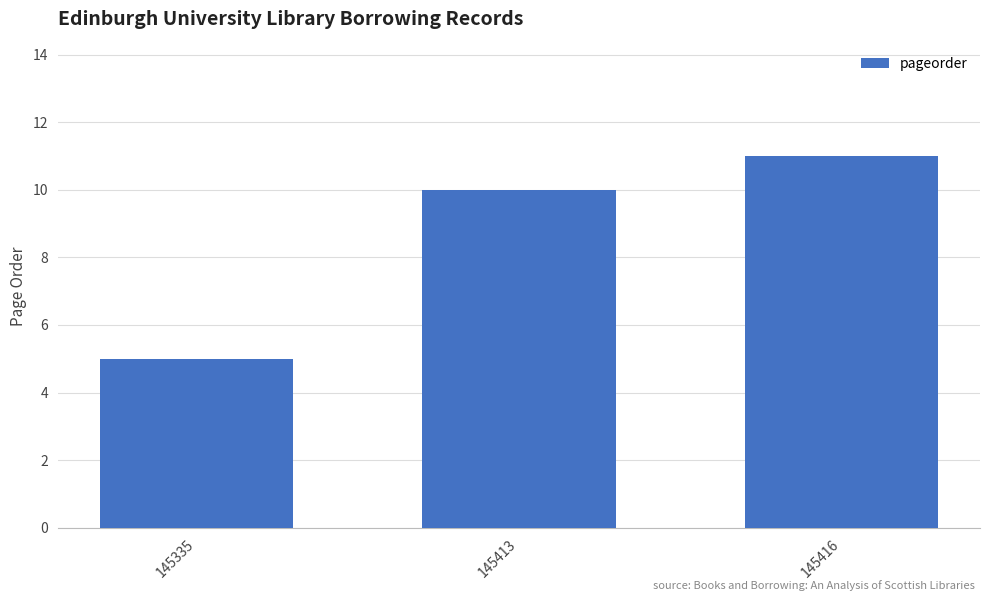

How many bars are there in total?

3